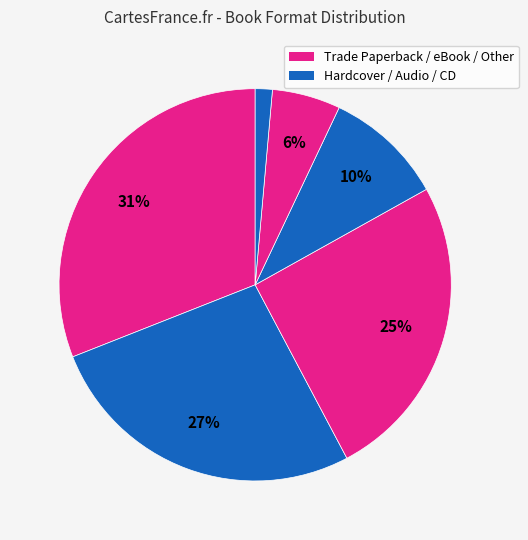

How many segments does this pie chart have?

6